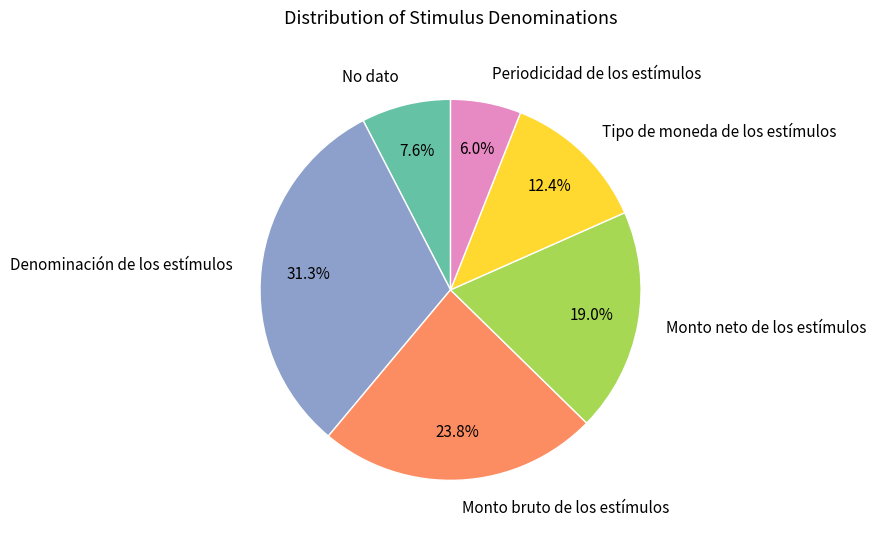

Is it true that Periodicidad de los estímulos is 19% of the pie?

False